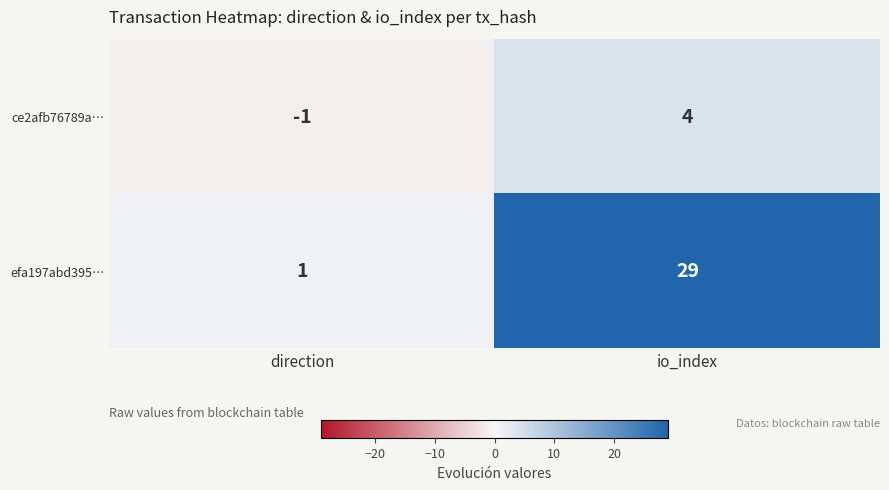

Which series has the widest spread of values?

efa197abd395…